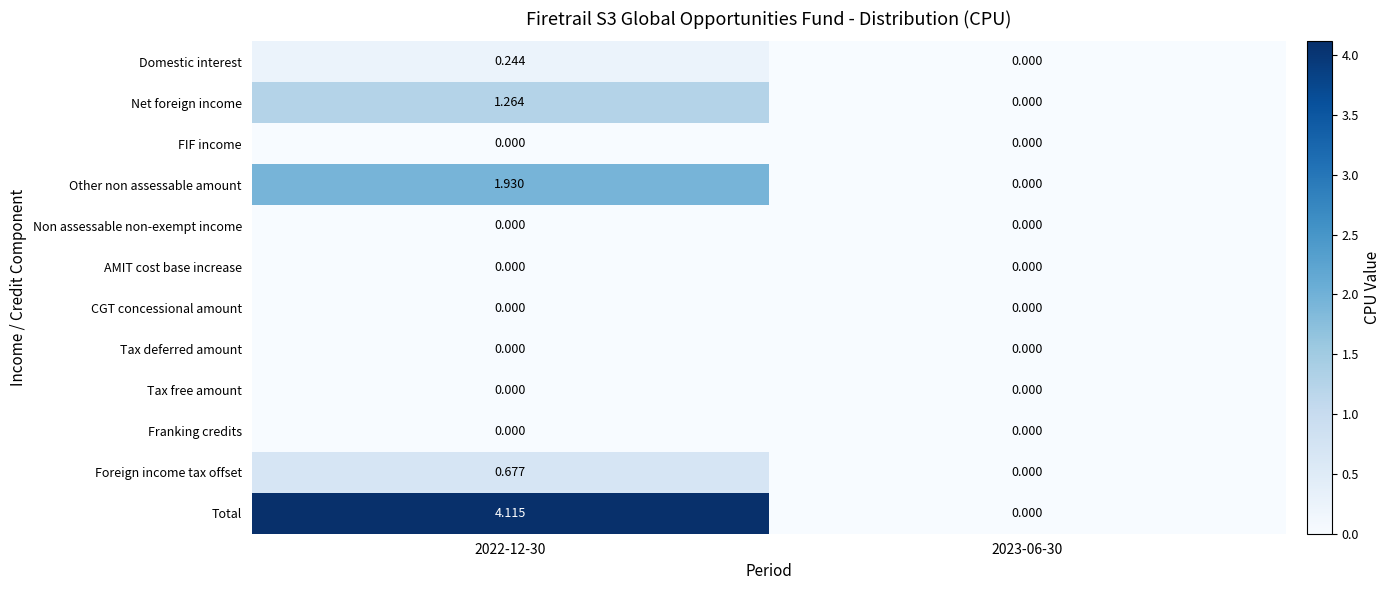

Which series has the largest total across all categories?

Total